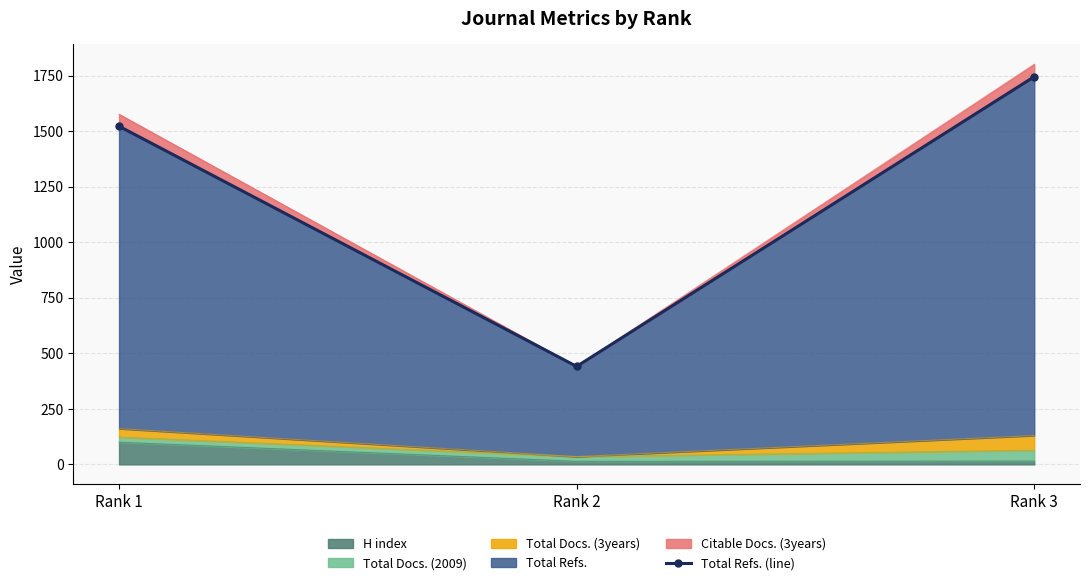

Which label corresponds to the largest value in the chart?

Rank 3